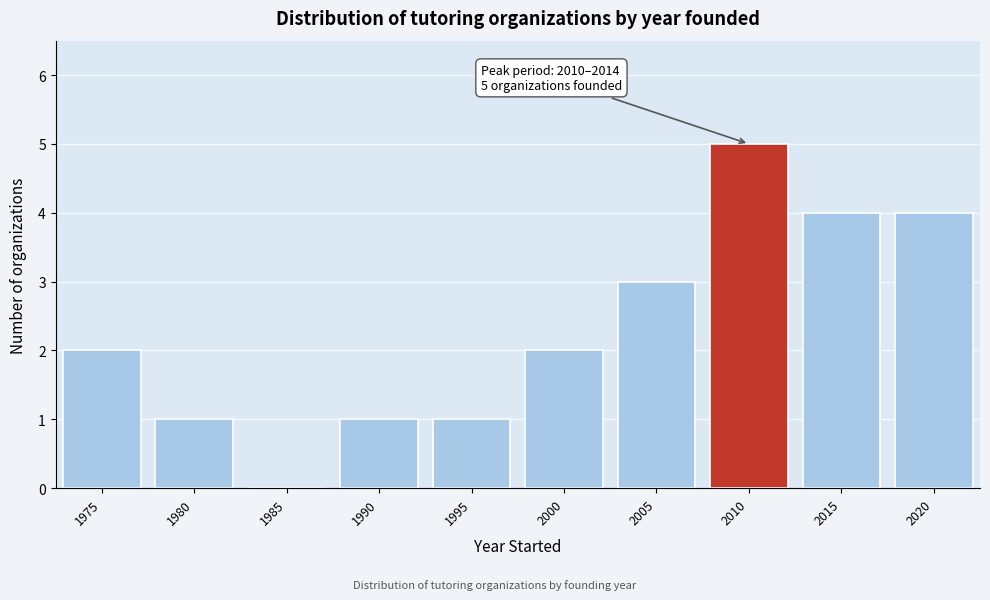

Reading left to right, list all the values displayed in this chart.

1975=2	1980=1	1985=0	1990=1	1995=1	2000=2	2005=3	2010=5	2015=4	2020=4